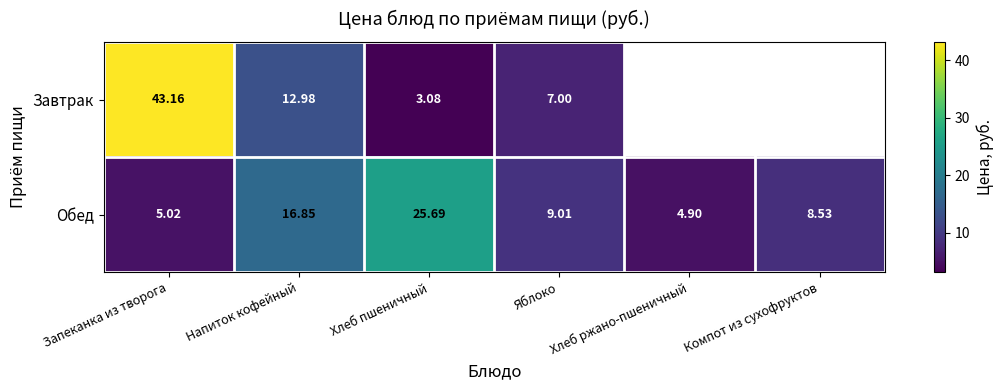

The Завтрак series shows 12.0 at Яблоко. True or false?

False